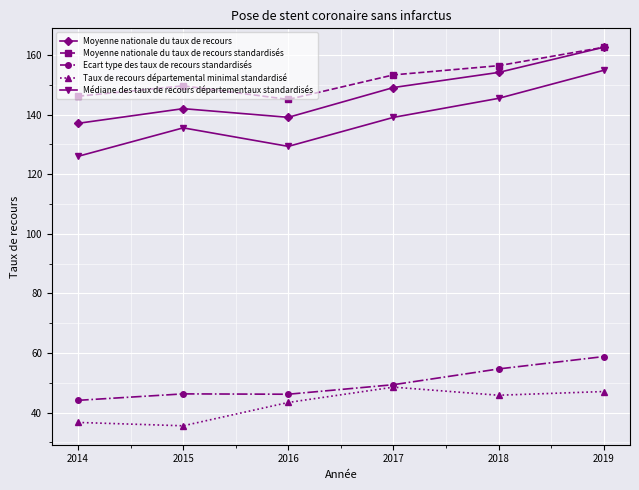

True or false: Moyenne nationale du taux de recours has more than 0 interior local peaks.

True